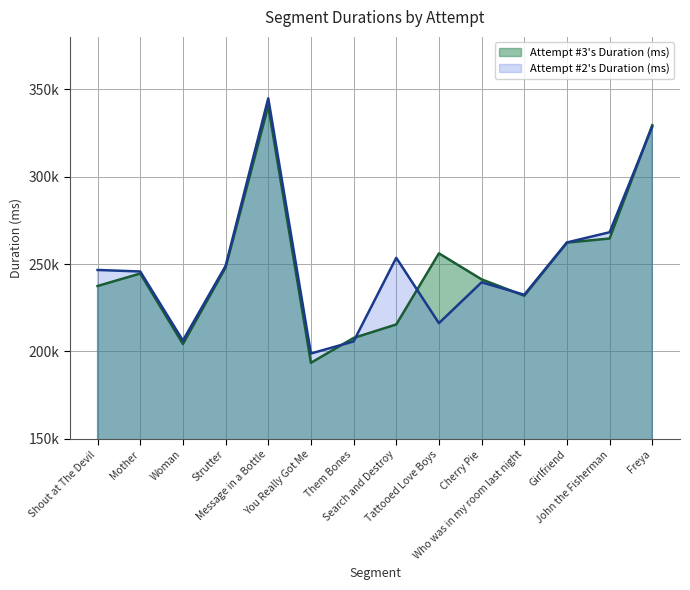

How many data points in Attempt #2s Duration (ms) are less than 246642?

7